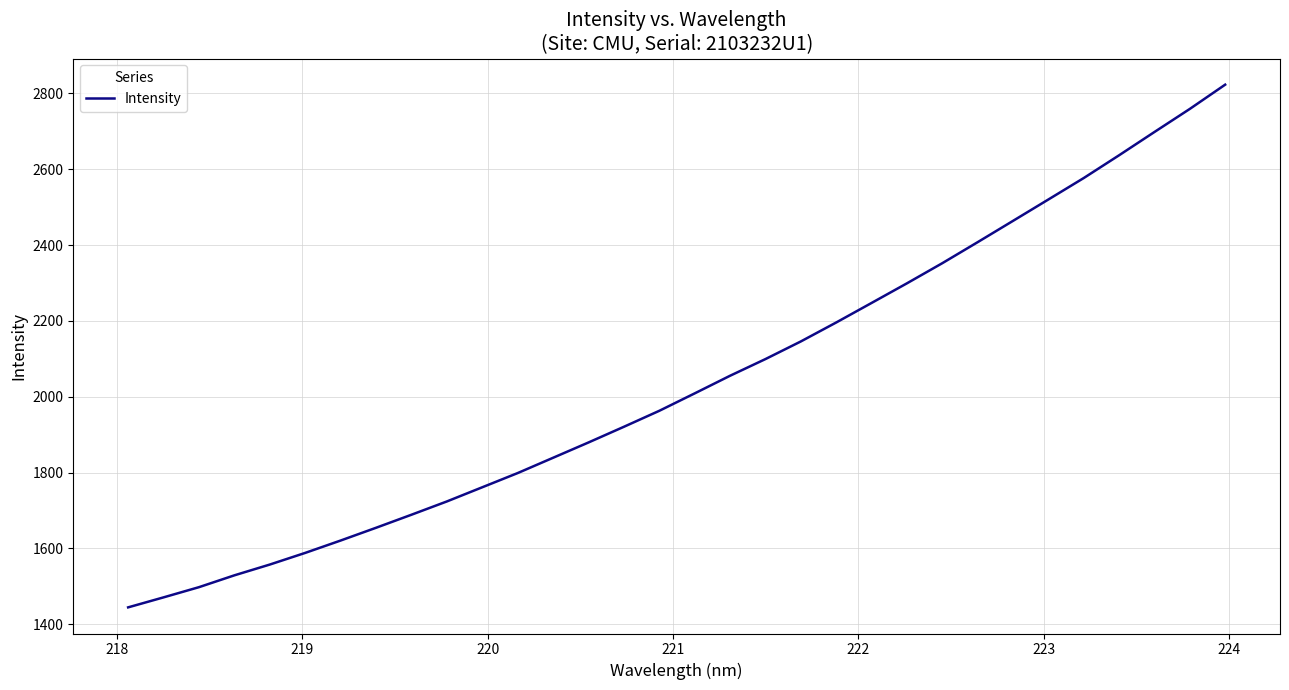

What is the greatest value displayed?

2823.0